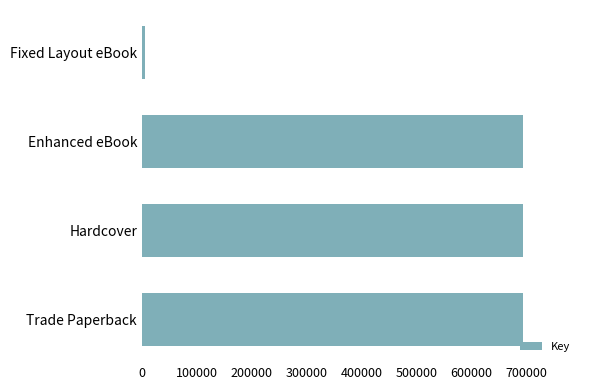

What is the ratio of the value at Enhanced eBook to the value at Trade Paperback?

1.0